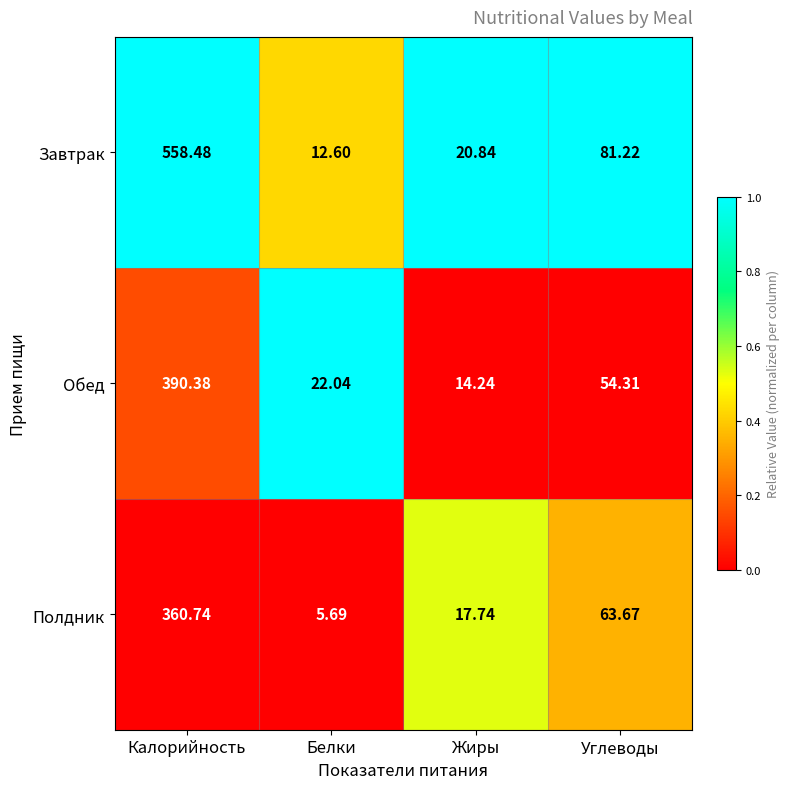

Rank the series by their maximum value, from highest to lowest.

Завтрак, Обед, Полдник